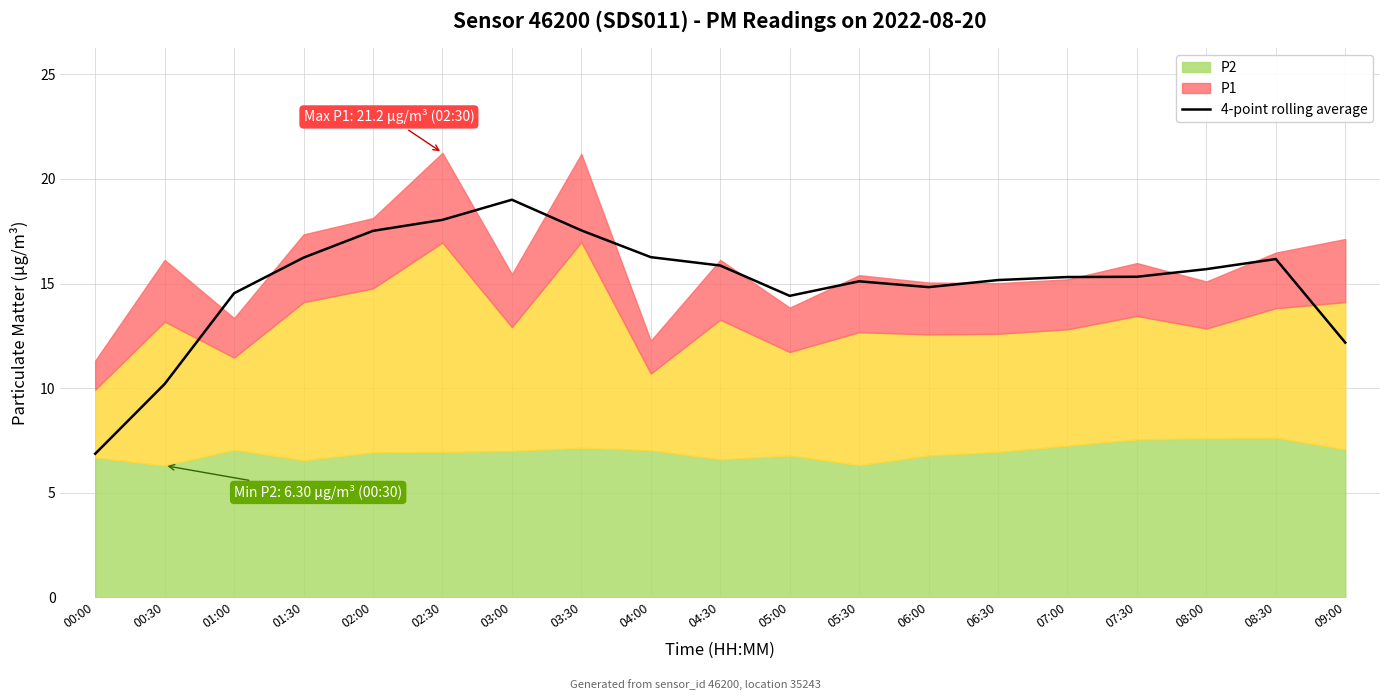

What is the change in value from 07:00 to 08:00?

+0.4